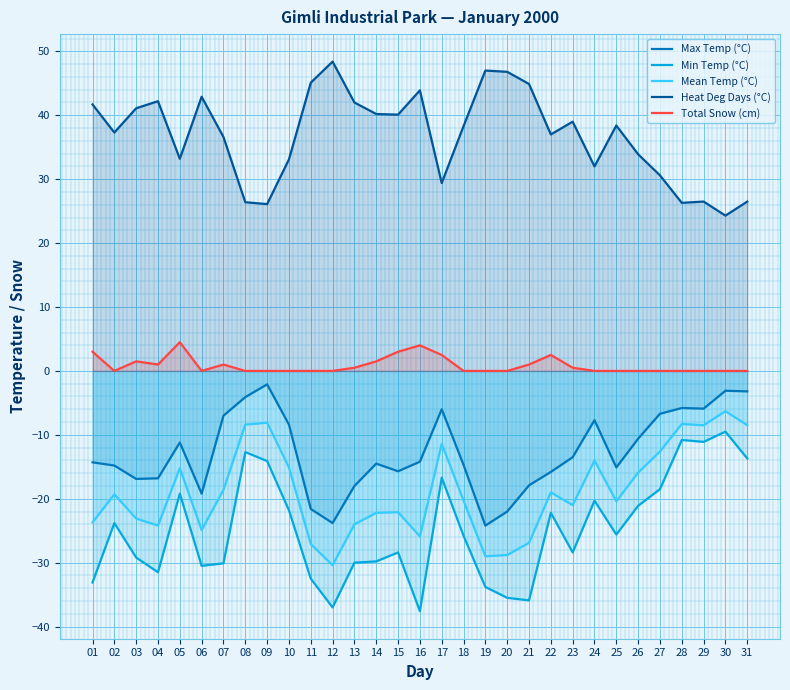

Reading right to left, what are all the values shown in this chart?

Max Temp (°C): -3.2	-3.1	-5.9	-5.8	-6.7	-10.6	-15.1	-7.7	-13.5	-15.8	-17.9	-22.0	-24.2	-14.7	-6.0	-14.2	-15.7	-14.5	-18.0	-23.8	-21.6	-8.4	-2.1	-4.1	-7.0	-19.2	-11.2	-16.8	-16.9	-14.8	-14.3
Min Temp (°C): -13.7	-9.5	-11.1	-10.8	-18.5	-21.1	-25.6	-20.3	-28.4	-22.2	-35.9	-35.5	-33.8	-25.8	-16.7	-37.6	-28.4	-29.8	-30.0	-37.0	-32.5	-21.8	-14.1	-12.7	-30.1	-30.5	-19.2	-31.5	-29.2	-23.8	-33.1
Mean Temp (°C): -8.5	-6.3	-8.5	-8.3	-12.6	-15.9	-20.4	-14.0	-21.0	-19.0	-26.9	-28.8	-29.0	-20.3	-11.4	-25.9	-22.1	-22.2	-24.0	-30.4	-27.1	-15.1	-8.1	-8.4	-18.6	-24.9	-15.2	-24.2	-23.1	-19.3	-23.7
Heat Deg Days (°C): 26.5	24.3	26.5	26.3	30.6	33.9	38.4	32.0	39.0	37.0	44.9	46.8	47.0	38.3	29.4	43.9	40.1	40.2	42.0	48.4	45.1	33.1	26.1	26.4	36.6	42.9	33.2	42.2	41.1	37.3	41.7
Total Snow (cm): 0.0	0.0	0.0	0.0	0.0	0.0	0.0	0.0	0.5	2.5	1.0	0.0	0.0	0.0	2.5	4.0	3.0	1.5	0.5	0.0	0.0	0.0	0.0	0.0	1.0	0.0	4.5	1.0	1.5	0.0	3.0